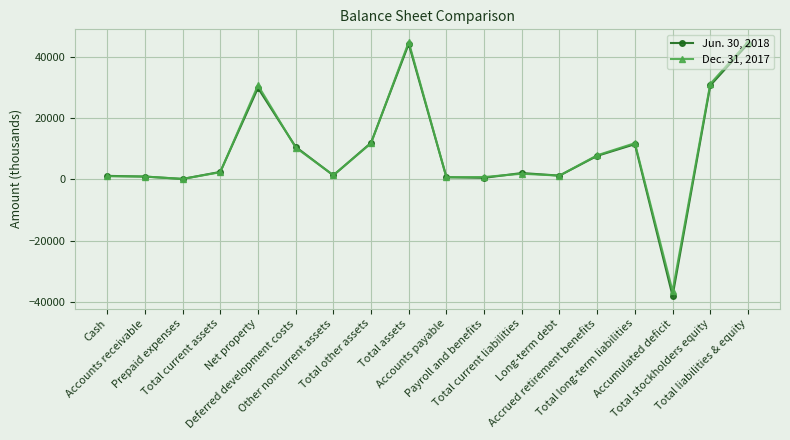

Which series has the largest range (max minus min)?

Jun. 30, 2018